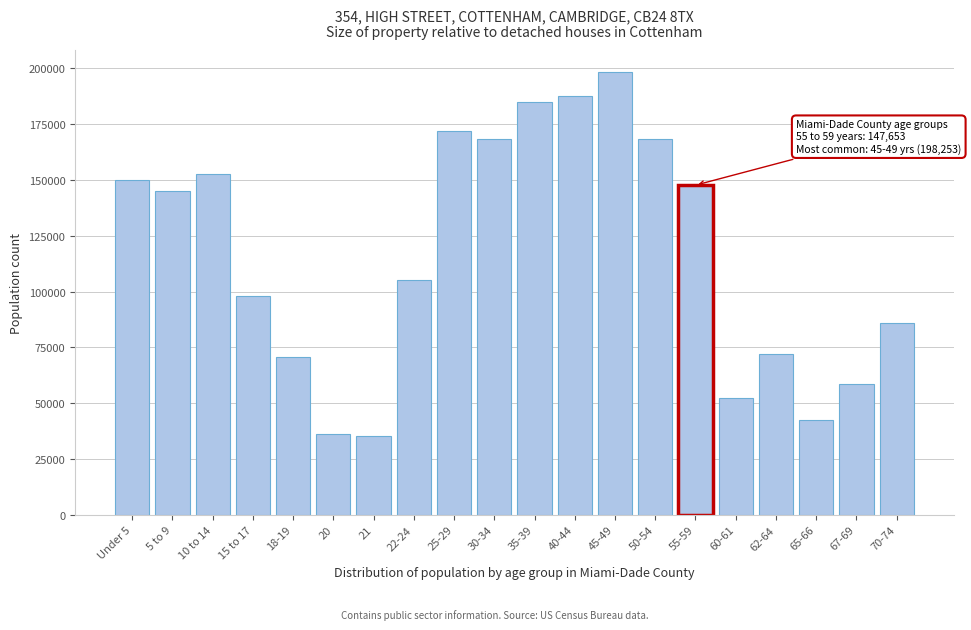

Where is the data nearest to the value 116788?

22-24